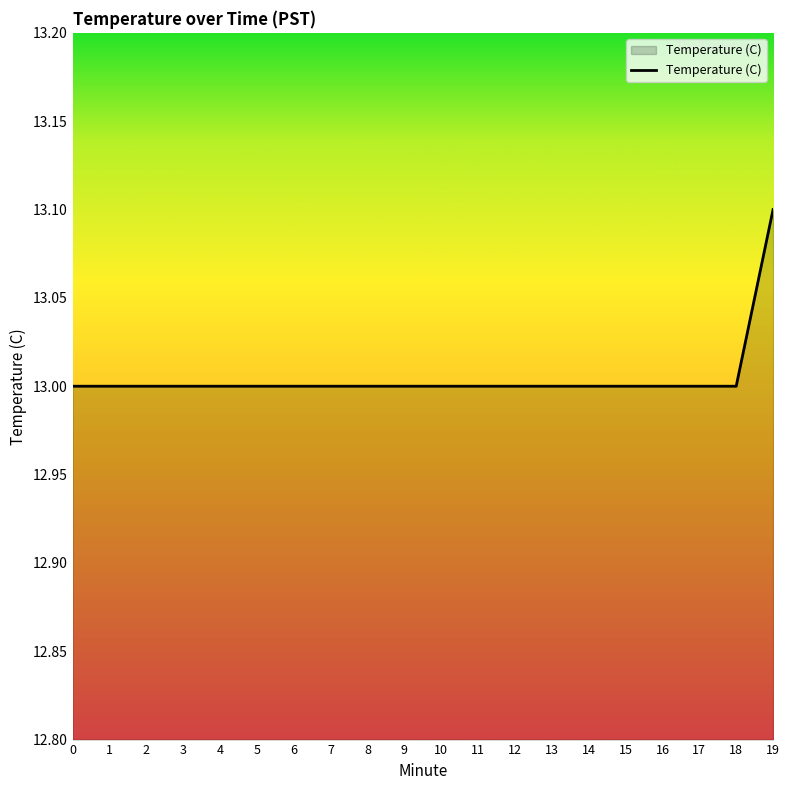

True or false: the data shows 21.2 at 10.

False